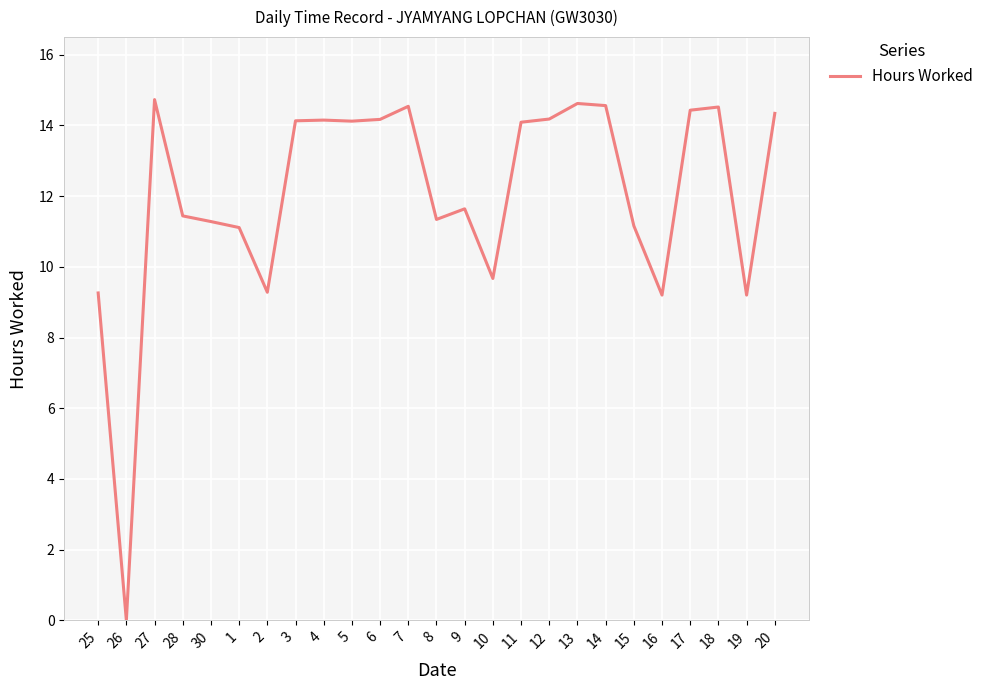

How many categories are shown in the chart?

25